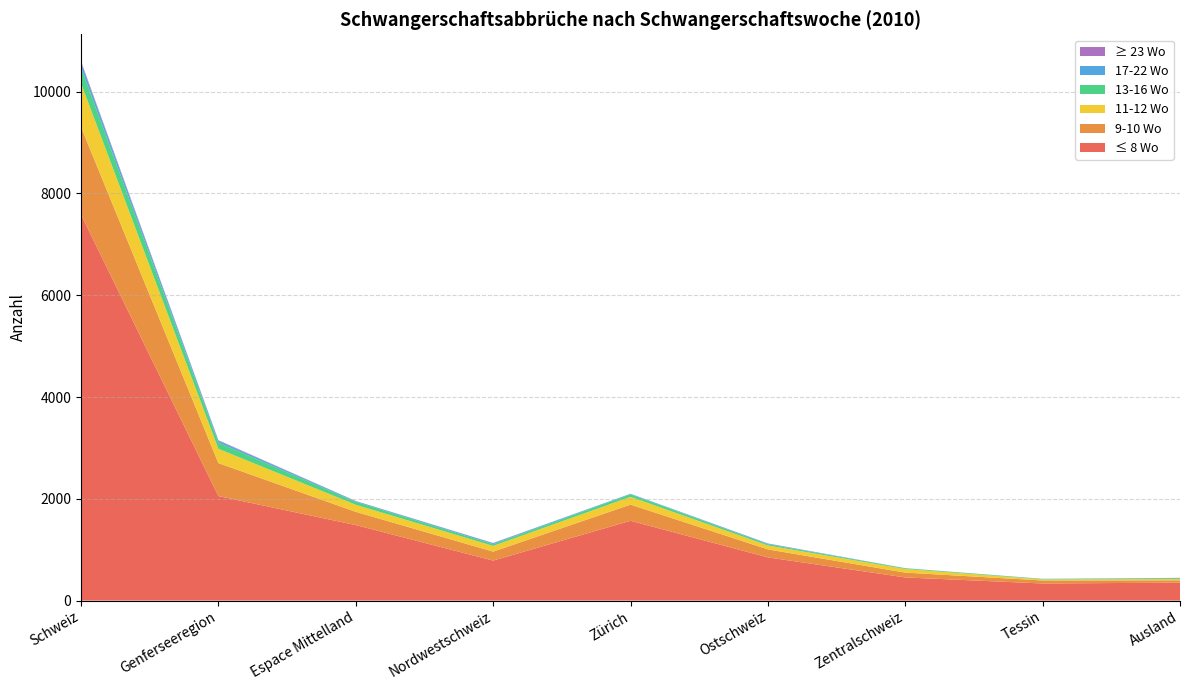

Reading left to right, what are all the values shown in this chart?

≤ 8 Wo: Schweiz=7585	Genferseeregion=2054	Espace Mittelland=1484	Nordwestschweiz=786	Zürich=1568	Ostschweiz=849	Zentralschweiz=455	Tessin=336	Ausland=353
9-10 Wo: Schweiz=1721	Genferseeregion=648	Espace Mittelland=260	Nordwestschweiz=176	Zürich=318	Ostschweiz=157	Zentralschweiz=95	Tessin=59	Ausland=45
11-12 Wo: Schweiz=858	Genferseeregion=280	Espace Mittelland=139	Nordwestschweiz=112	Zürich=153	Ostschweiz=77	Zentralschweiz=70	Tessin=21	Ausland=25
13-16 Wo: Schweiz=315	Genferseeregion=122	Espace Mittelland=57	Nordwestschweiz=35	Zürich=49	Ostschweiz=24	Zentralschweiz=15	Tessin=9	Ausland=16
17-22 Wo: Schweiz=93	Genferseeregion=35	Espace Mittelland=14	Nordwestschweiz=18	Zürich=11	Ostschweiz=12	Zentralschweiz=1	Tessin=2	Ausland=5
≥ 23 Wo: Schweiz=26	Genferseeregion=12	Espace Mittelland=3	Nordwestschweiz=5	Zürich=0	Ostschweiz=4	Zentralschweiz=1	Tessin=1	Ausland=3